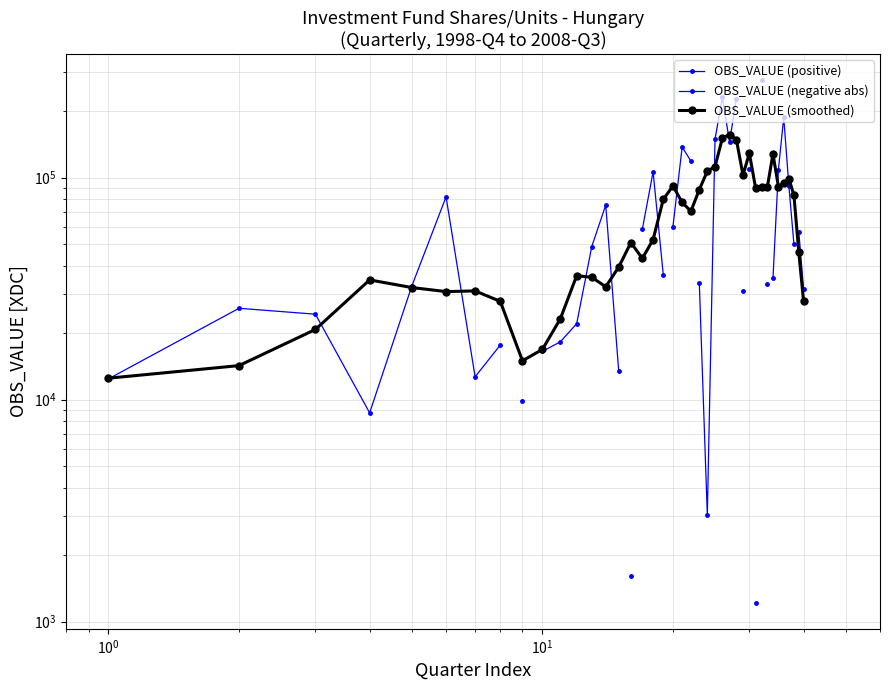

True or false: OBS_VALUE (smoothed) has more than 0 points higher than both neighbors.

True